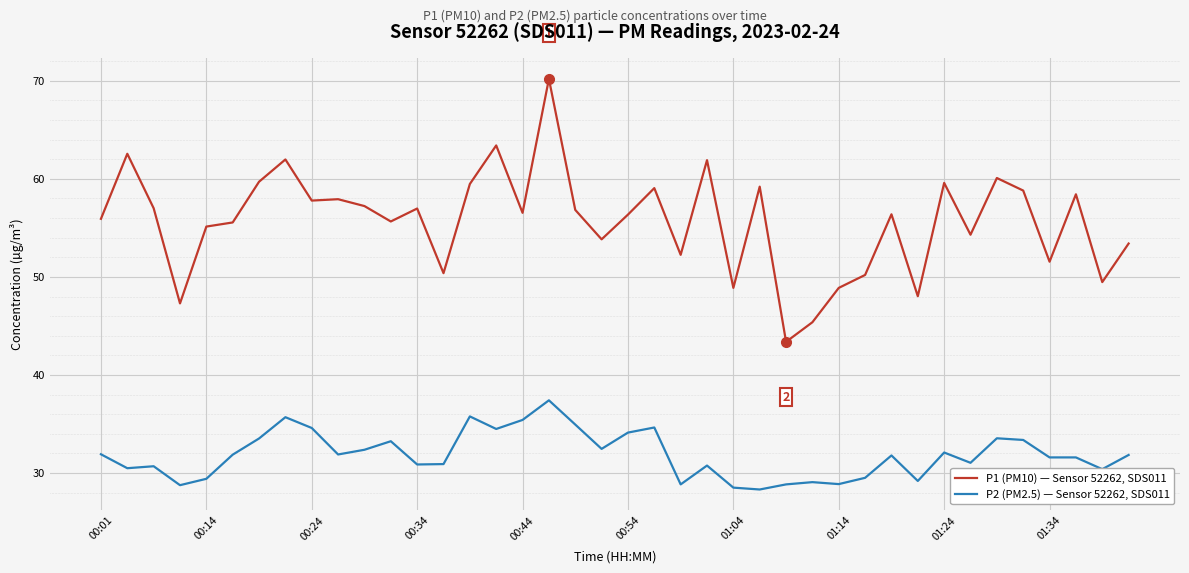

Which series has the widest spread of values?

P1 (PM10) — Sensor 52262, SDS011